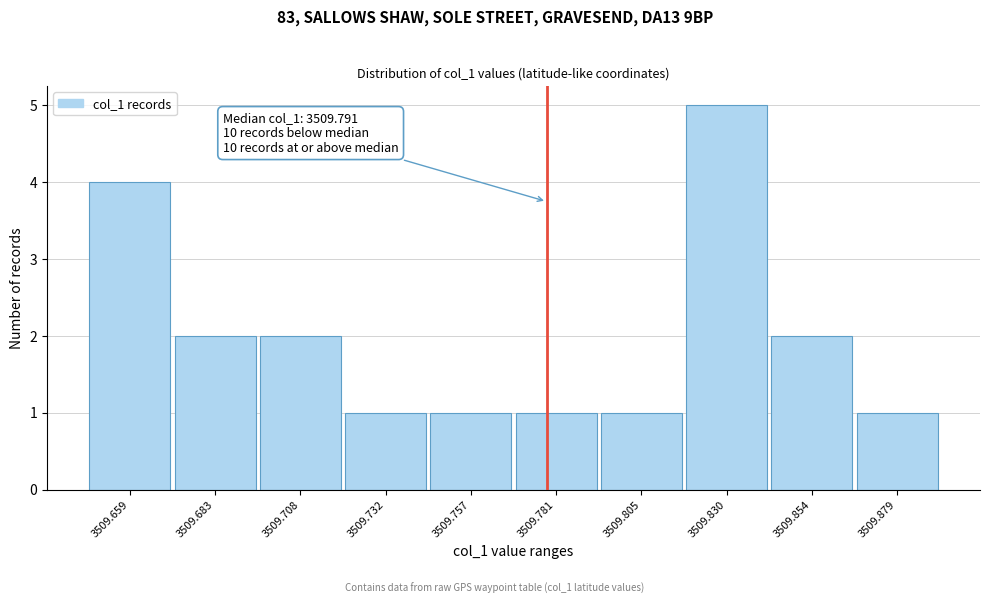

Reading left to right, list all the values displayed in this chart.

3509.659=4	3509.683=2	3509.708=2	3509.732=1	3509.757=1	3509.781=1	3509.805=1	3509.830=5	3509.854=2	3509.879=1